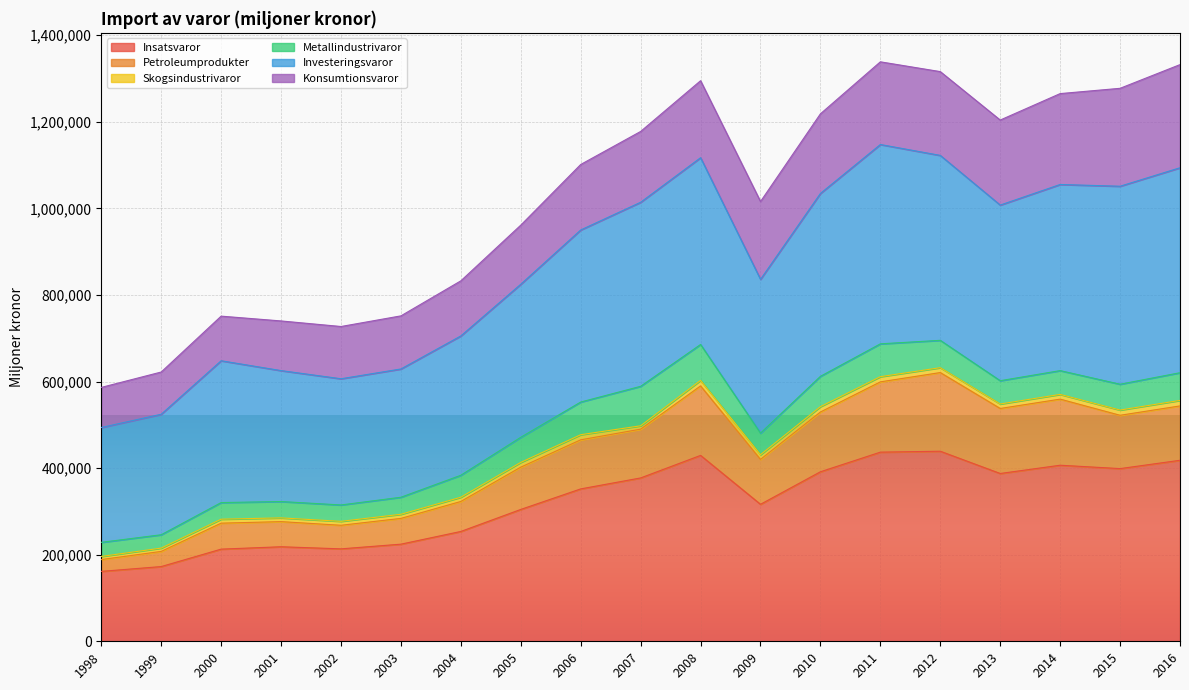

Which has a higher value, 2015 or 2011?

2011